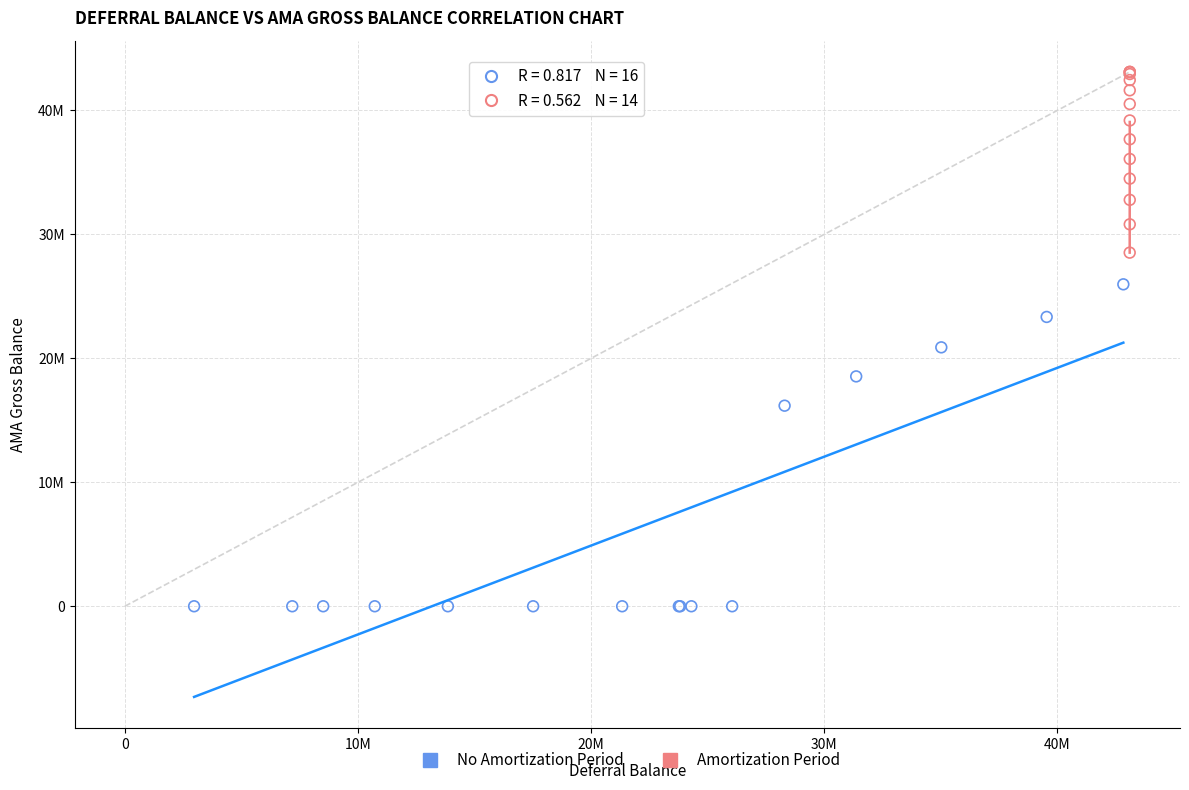

Which series reaches the minimum Y coordinate?

No Amortization Period